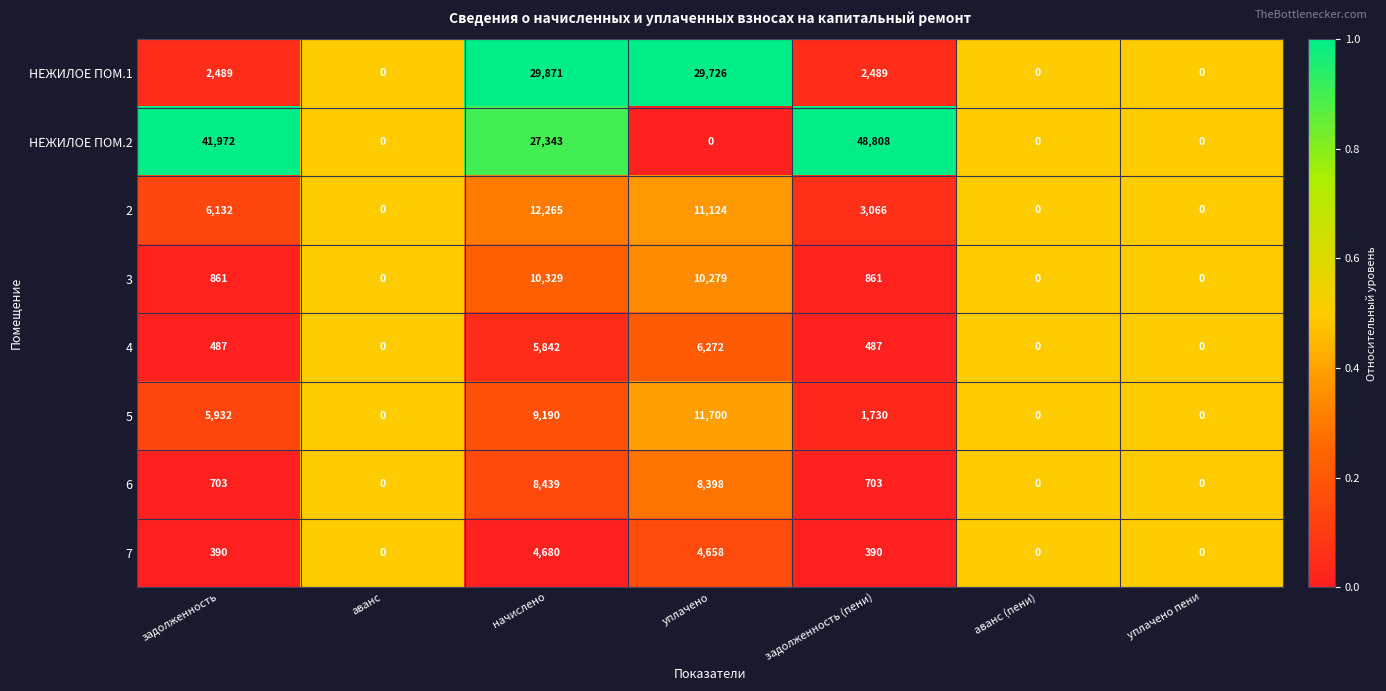

Which series has the largest range (max minus min)?

НЕЖИЛОЕ ПОМ.2